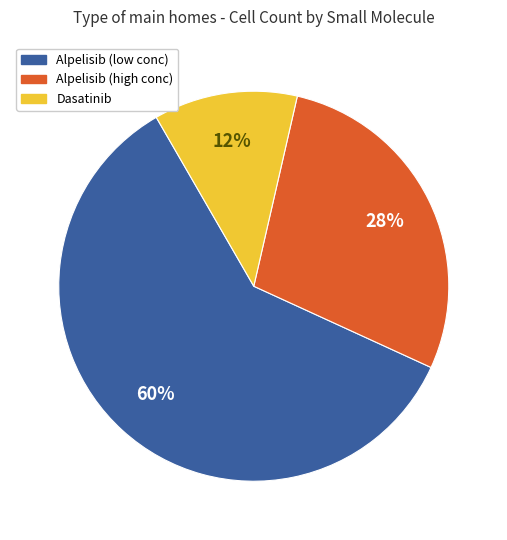

Between Alpelisib (high conc) and Alpelisib (low conc), which is larger?

Alpelisib (low conc)